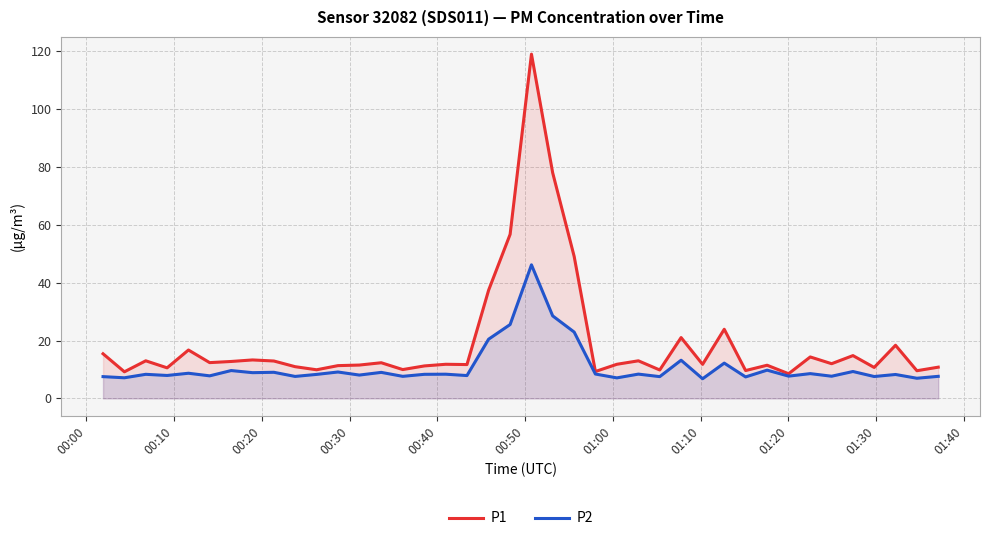

True or false: P1 and P2 intersect in this chart.

False